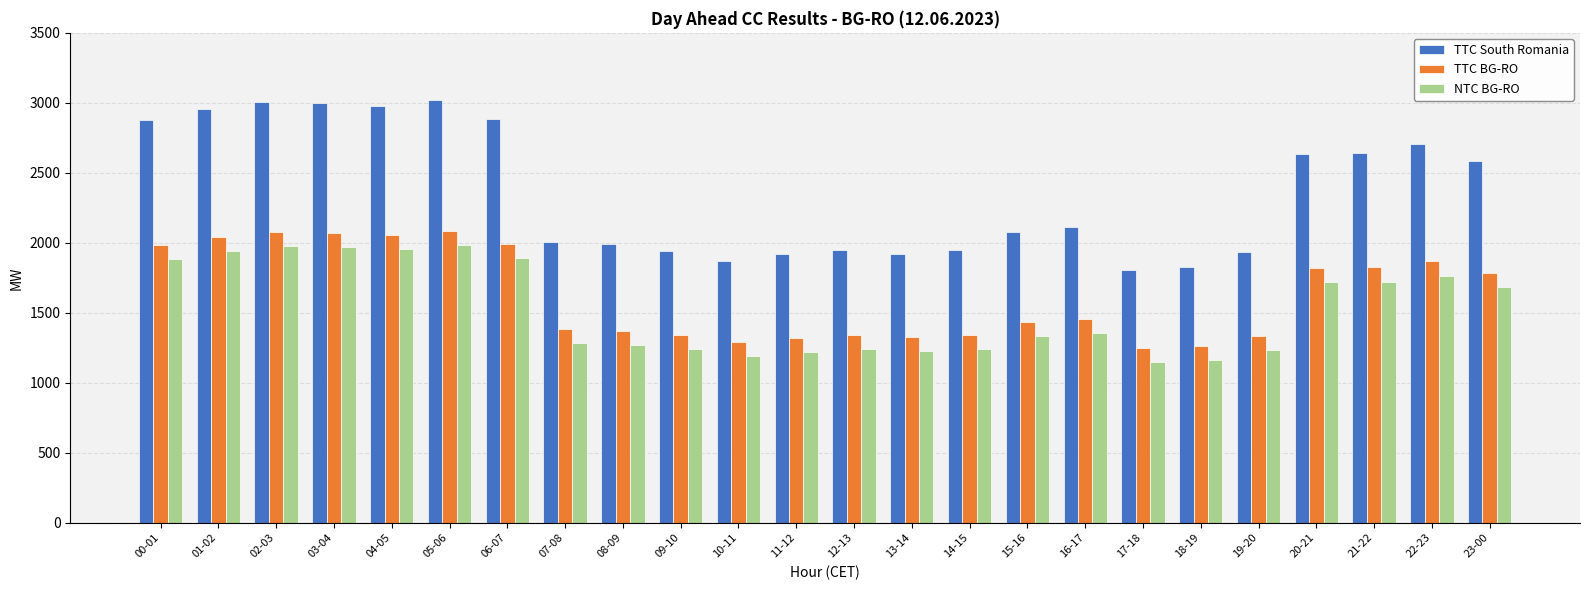

Where is TTC South Romania nearest to the value 2411?

23-00